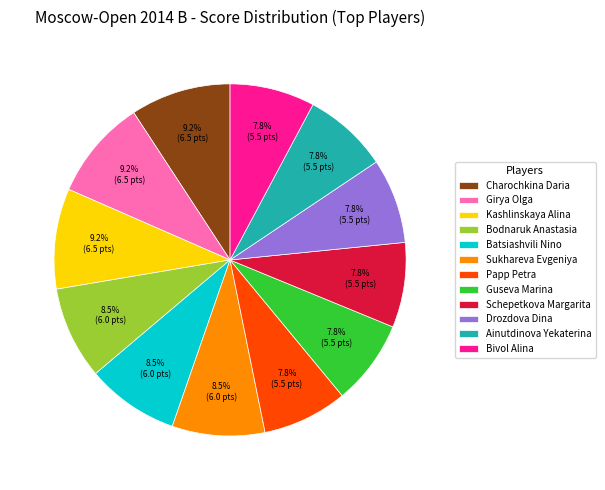

Is there a majority slice in this chart?

No